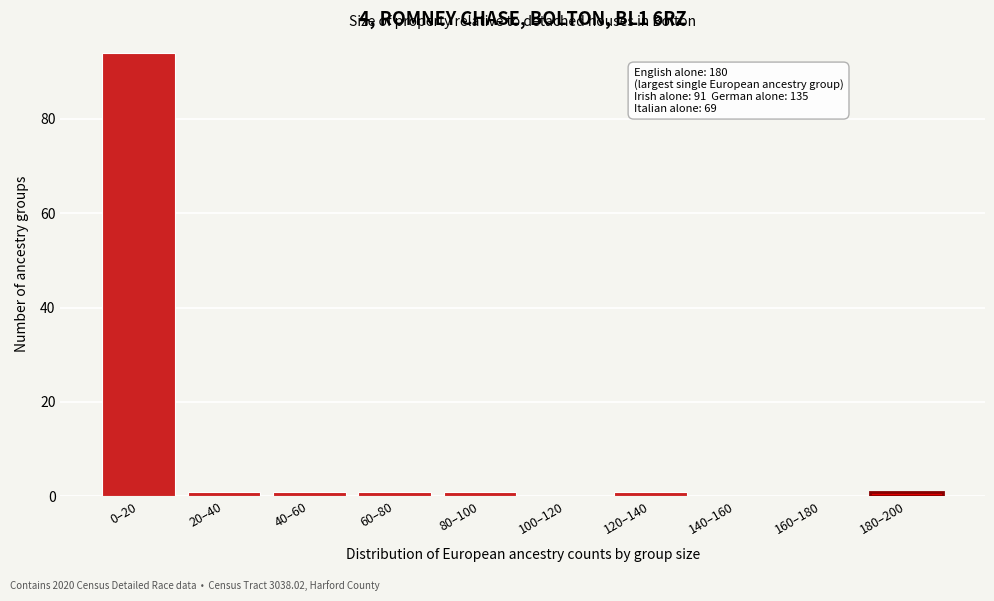

Is it true that the value at 140–160 is 46?

False